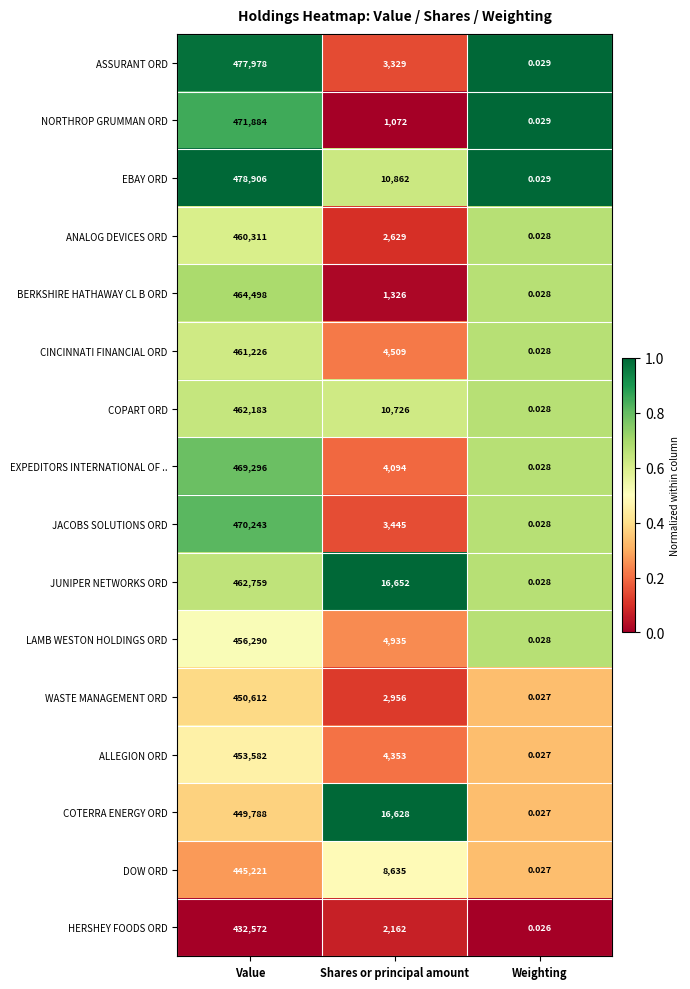

List the series in order of their peak value, highest first.

EBAY ORD, ASSURANT ORD, NORTHROP GRUMMAN ORD, JACOBS SOLUTIONS ORD, EXPEDITORS INTERNATIONAL OF .., BERKSHIRE HATHAWAY CL B ORD, JUNIPER NETWORKS ORD, COPART ORD, CINCINNATI FINANCIAL ORD, ANALOG DEVICES ORD, LAMB WESTON HOLDINGS ORD, ALLEGION ORD, WASTE MANAGEMENT ORD, COTERRA ENERGY ORD, DOW ORD, HERSHEY FOODS ORD